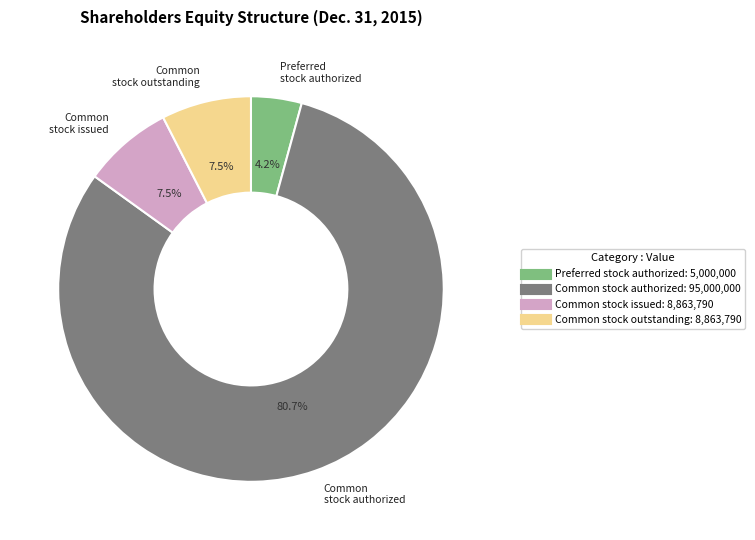

Which category accounts for the majority?

Common stock authorized